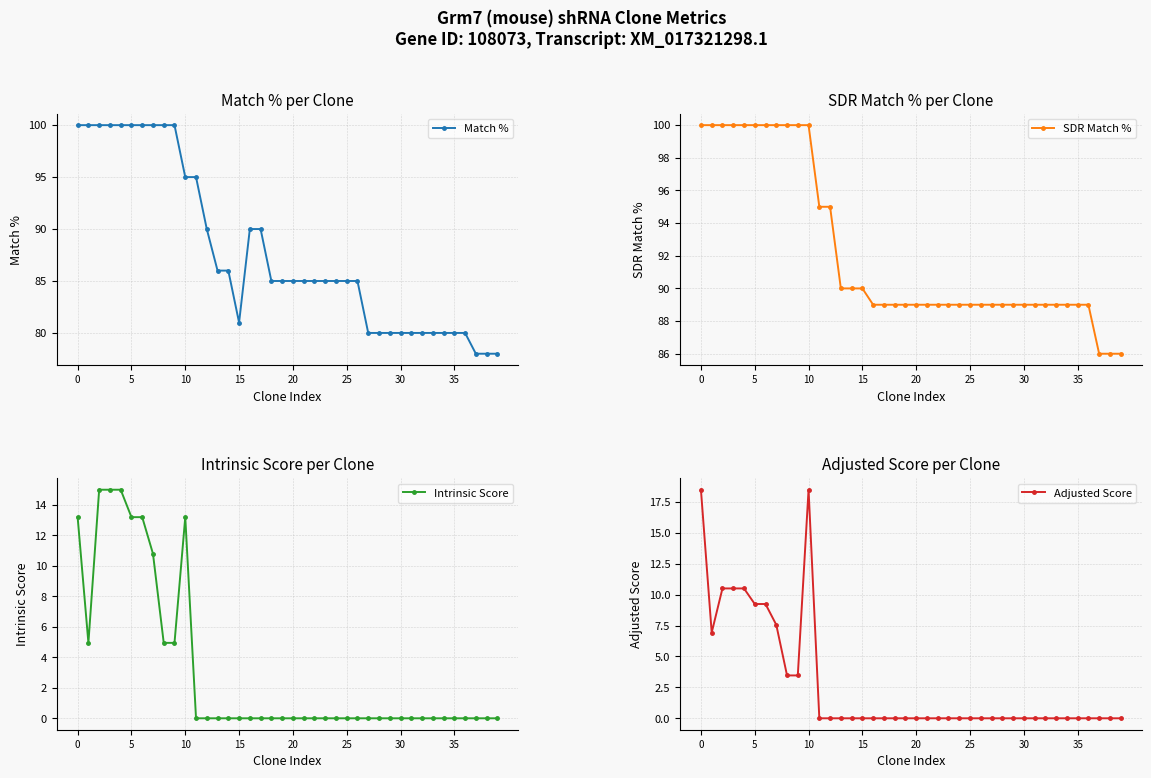

True or false: Adjusted Score has more than 0 interior local peaks.

True